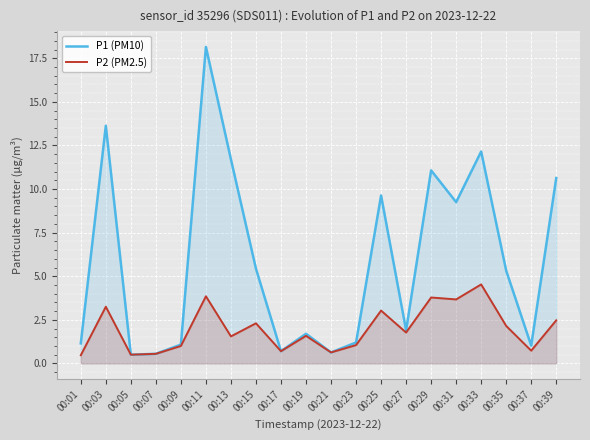

How many lines are shown in the chart?

2